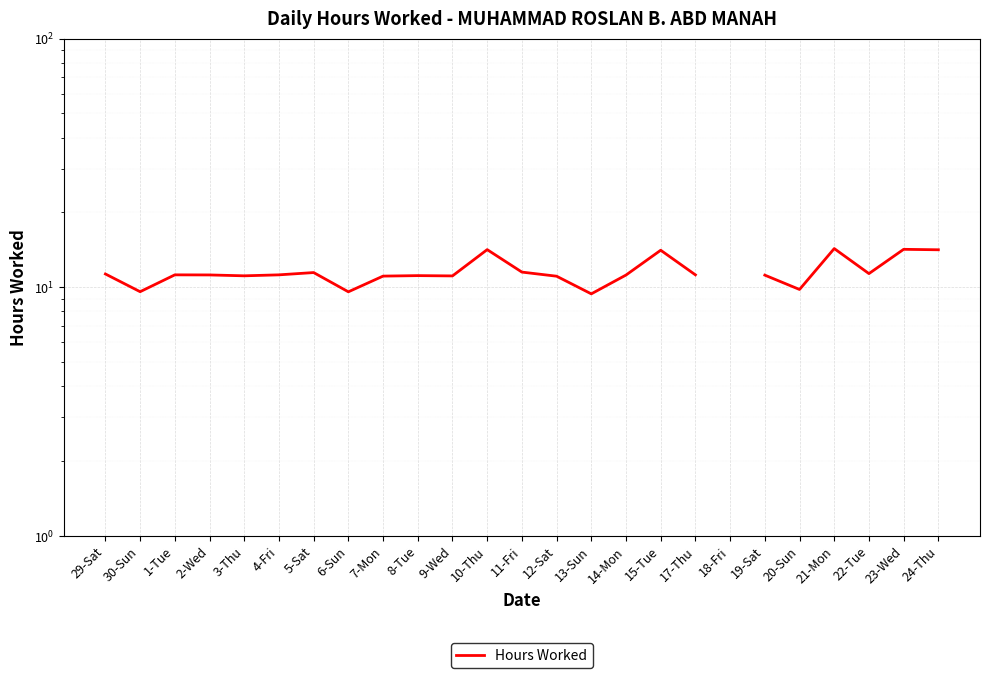

True or false: the data has more than 0 interior local peaks.

True